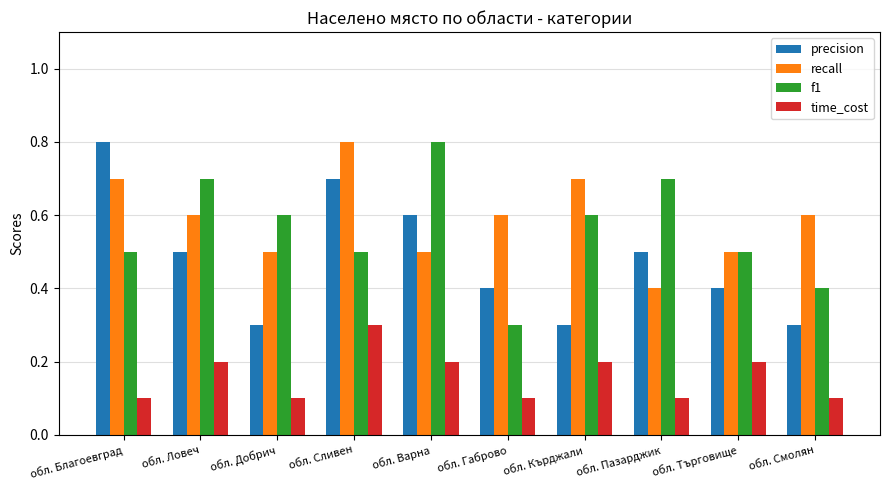

What are all the series names shown in the legend?

precision, recall, f1, time_cost